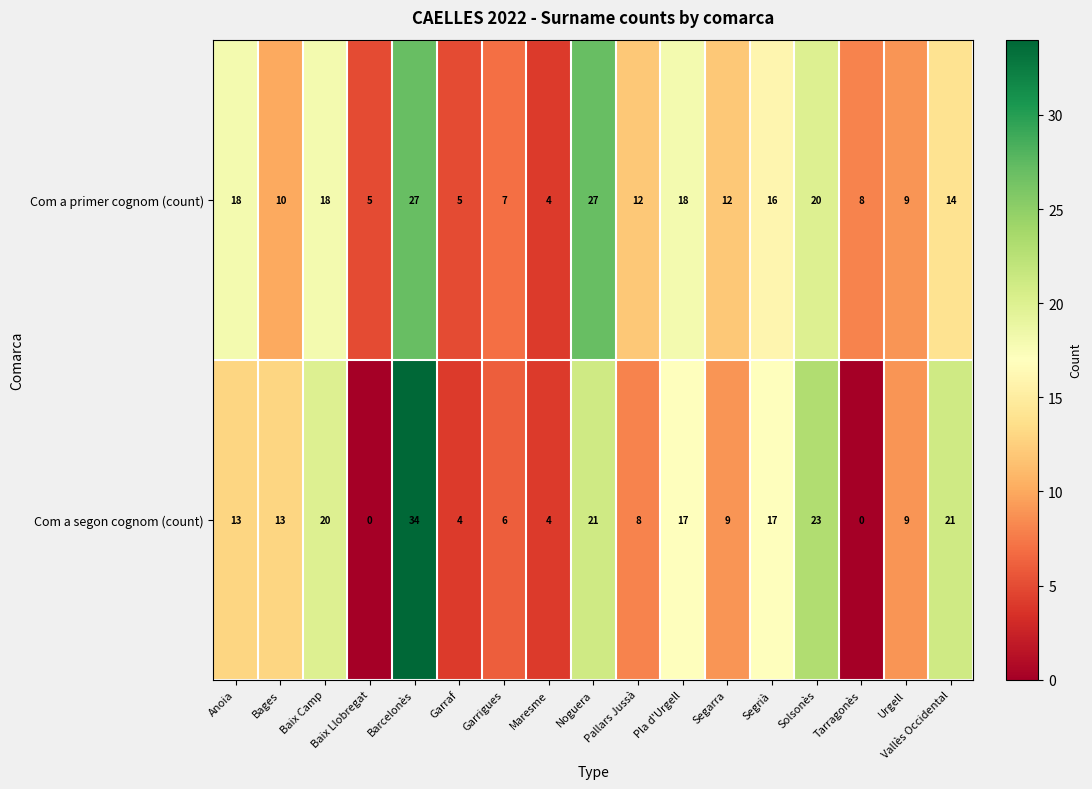

Which series has the largest total across all categories?

Com a primer cognom (count)